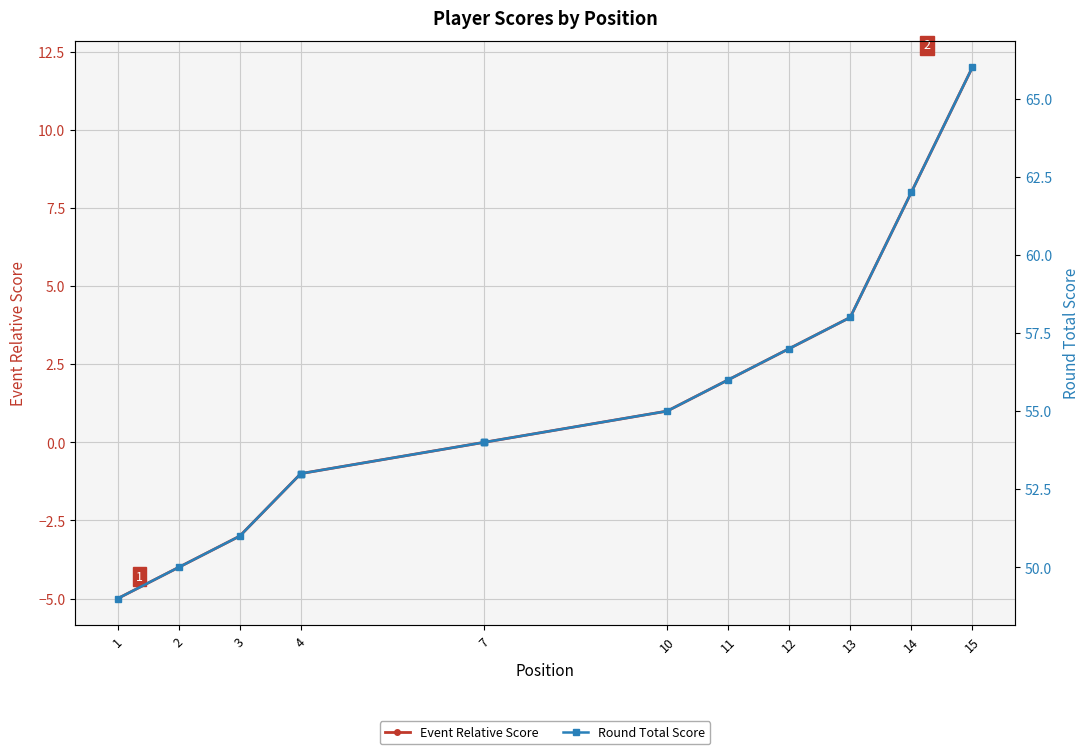

True or false: Round Total Score and Event Relative Score cross at least once.

False